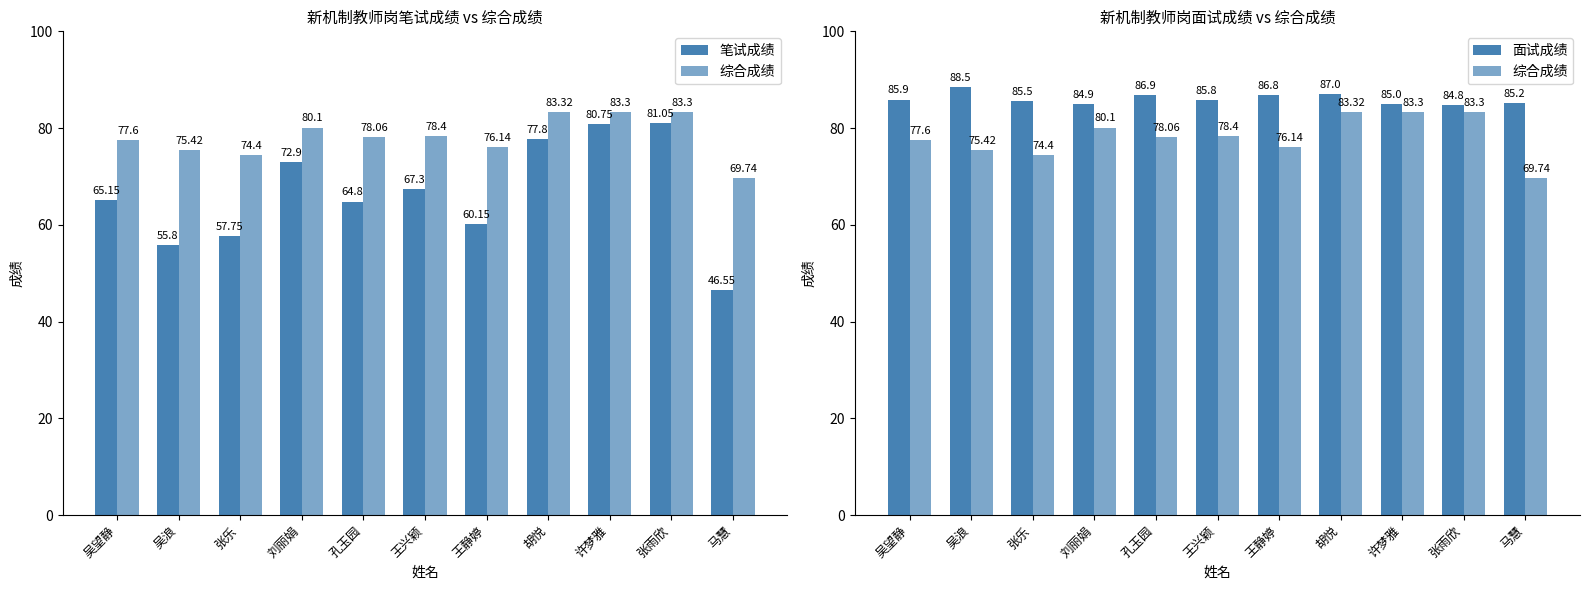

List the series in order of their overall mean, highest first.

面试成绩, 综合成绩, 笔试成绩